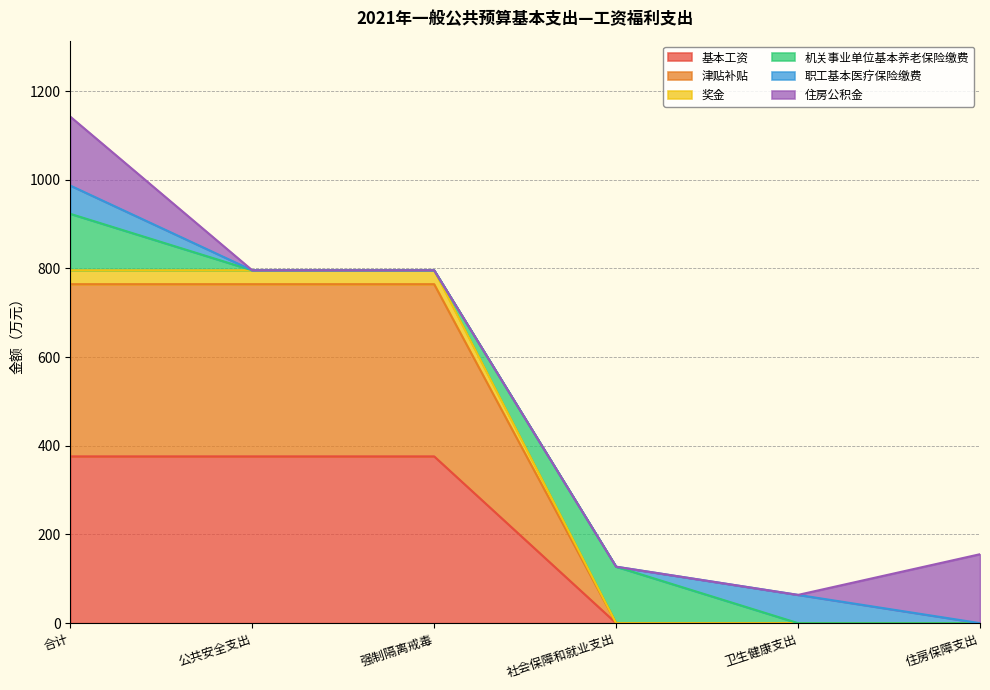

Is it true that 基本工资 equals -255.2 at 社会保障和就业支出?

False